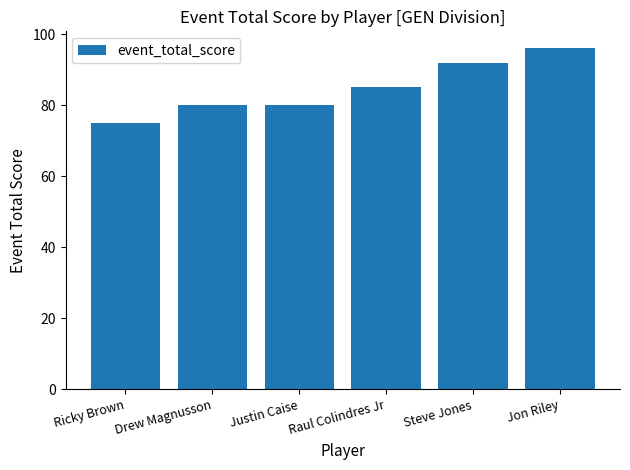

Where is the data nearest to the value 85?

Raul Colindres Jr